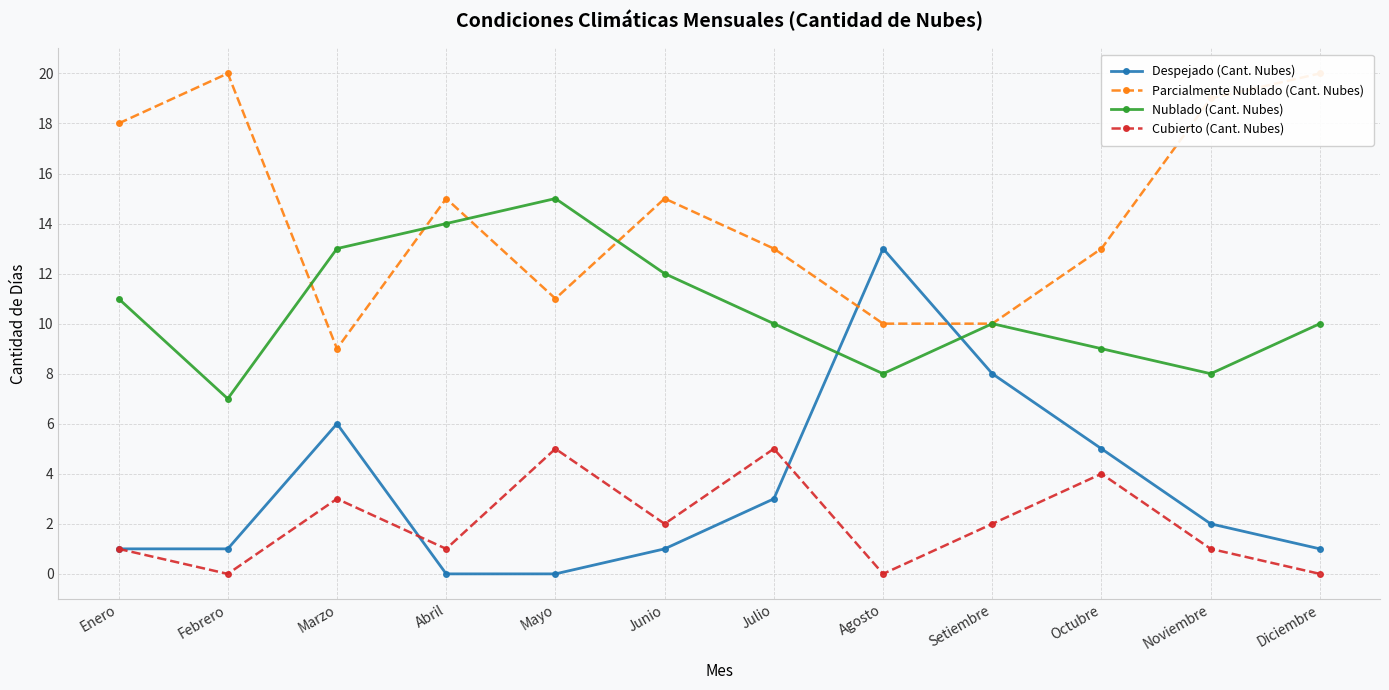

What is the sum of the Despejado (Cant. Nubes) values at Setiembre and Octubre?

13